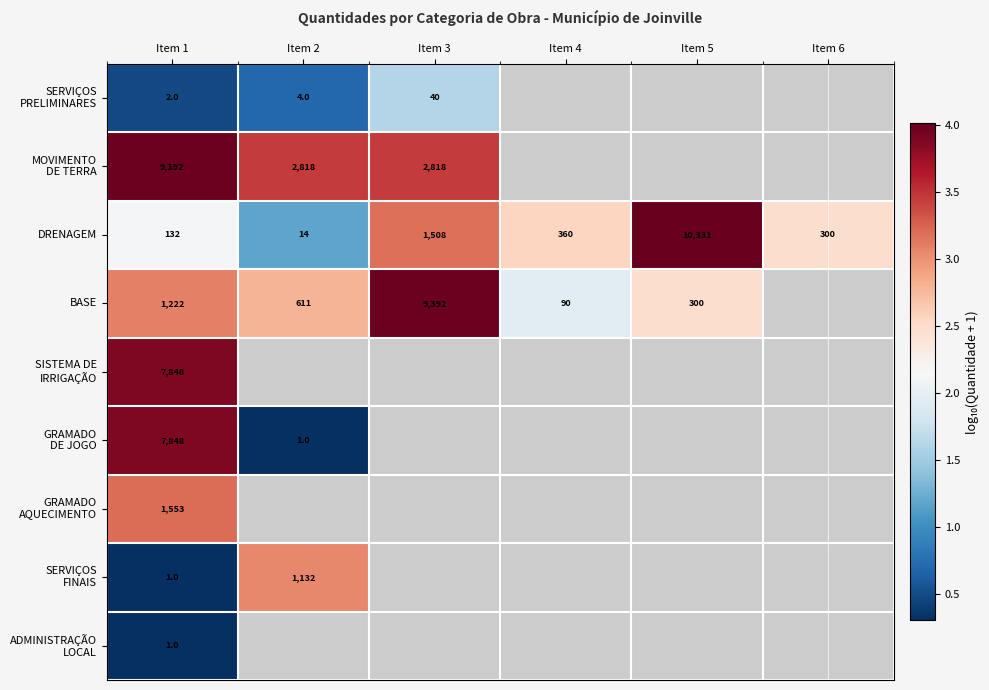

What is the highest value of the BASE series?

4.0